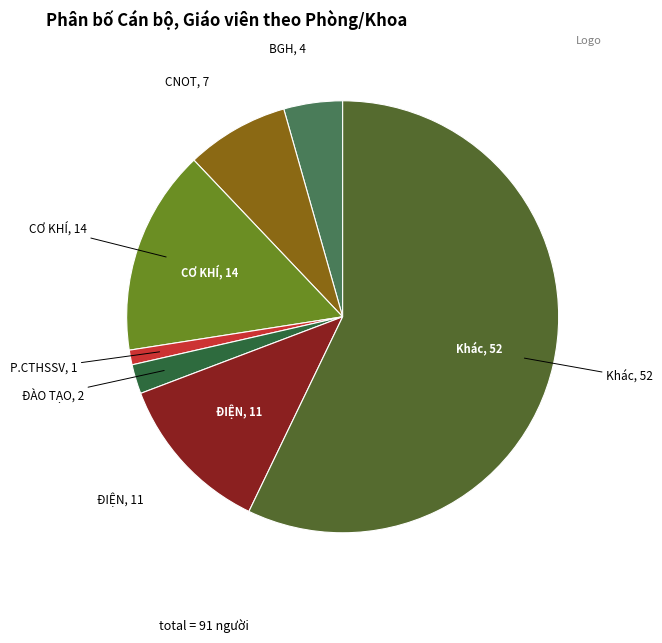

Is there any slice that represents more than half of the pie?

Yes